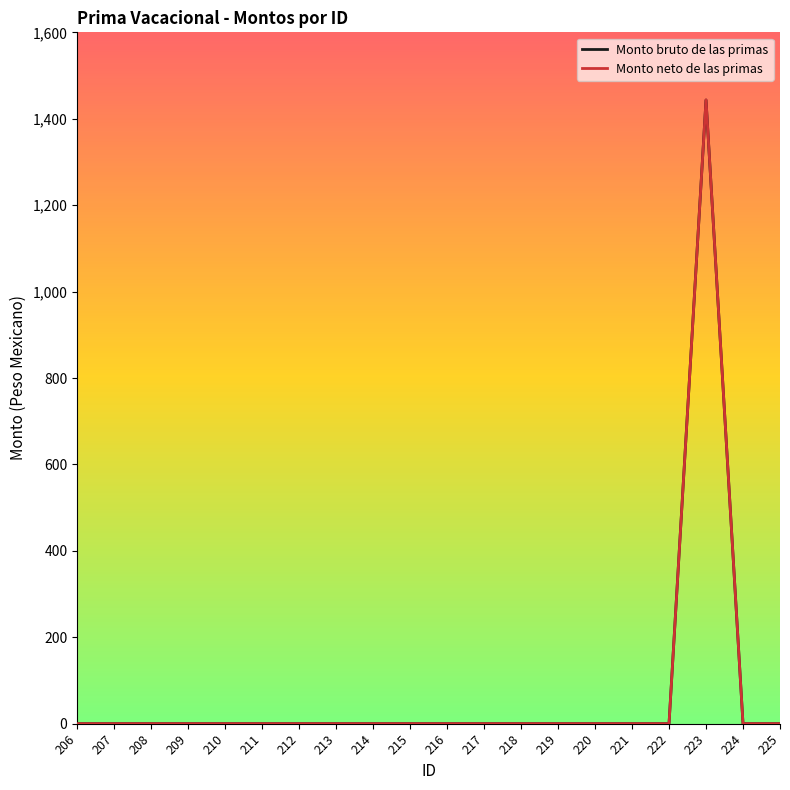

What is the difference between the maximum and second lowest values in the Monto neto de las primas series?

1443.4